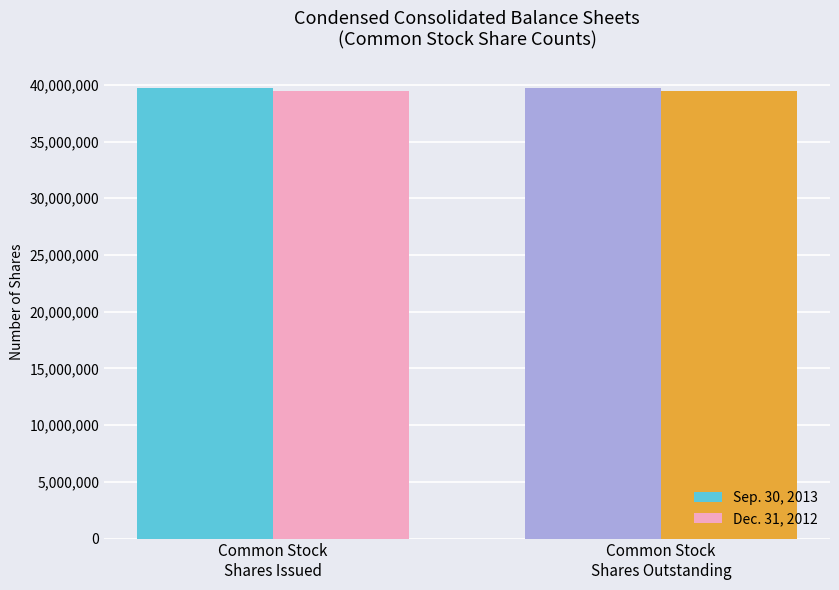

Read the Dec. 31, 2012 value at Common Stock
Shares Issued.

39474495